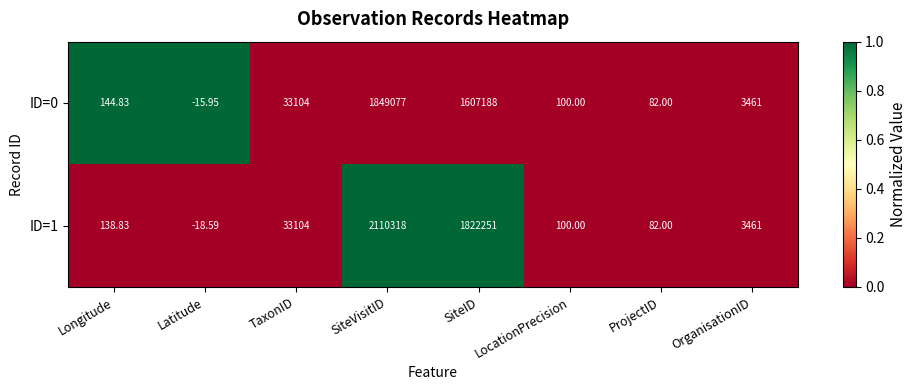

What is the total value across all series at SiteVisitID?

3959395.0